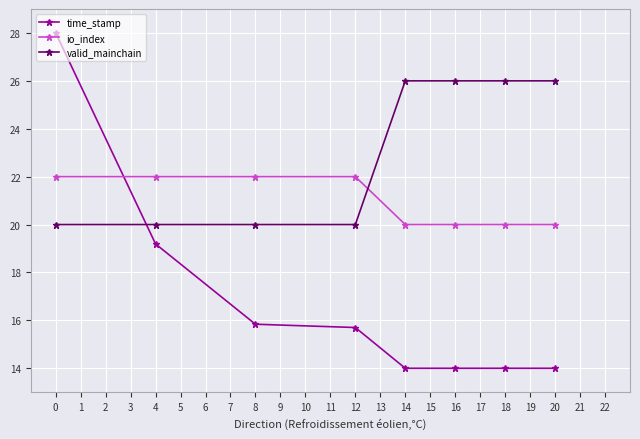

Which series has the widest spread of values?

time_stamp